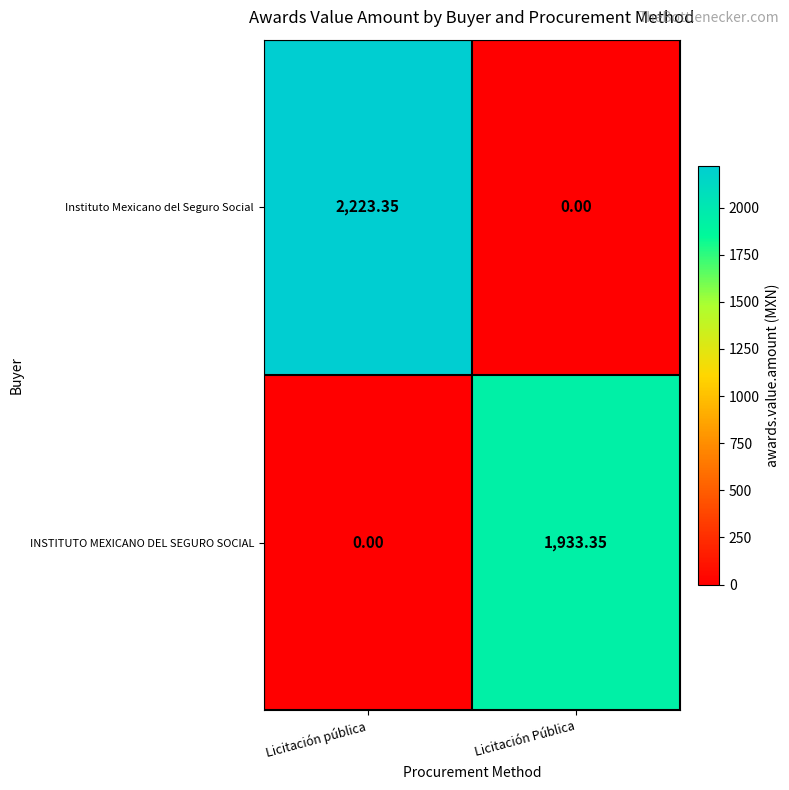

How many values in the Instituto Mexicano del Seguro Social series are below 2223?

1